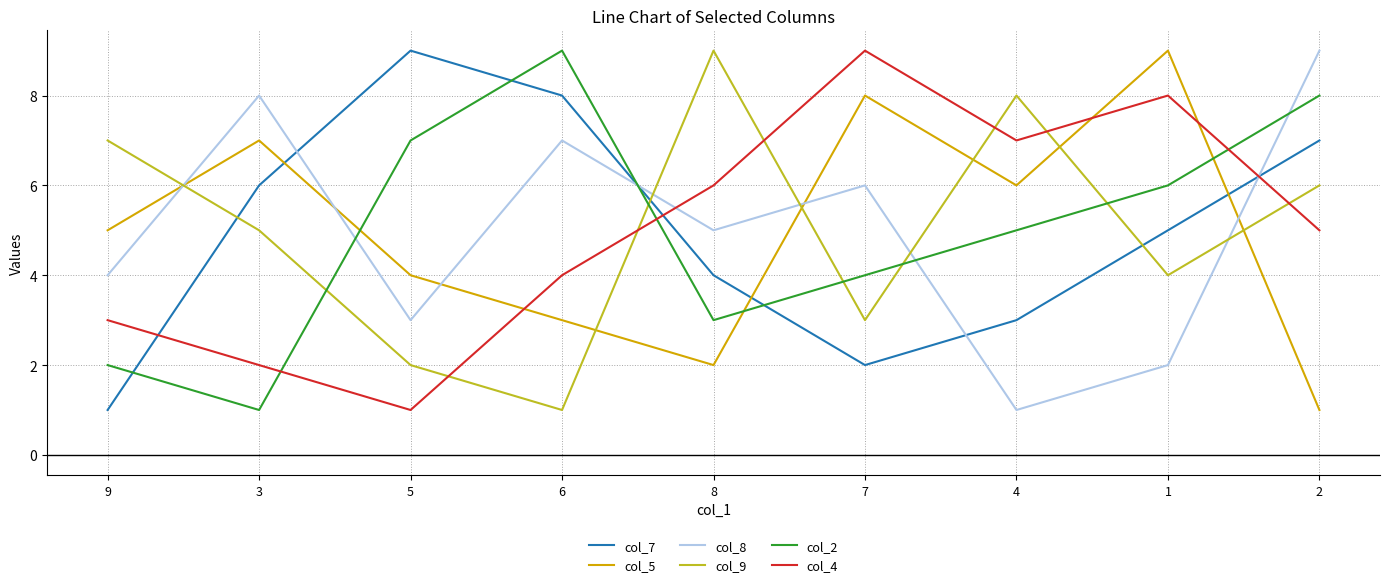

What is the maximum value shown in the chart?

9